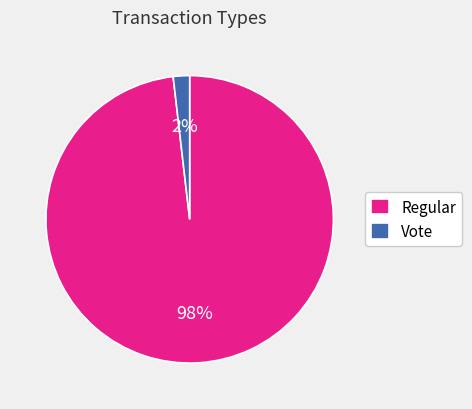

Count the number of slices in the pie.

2